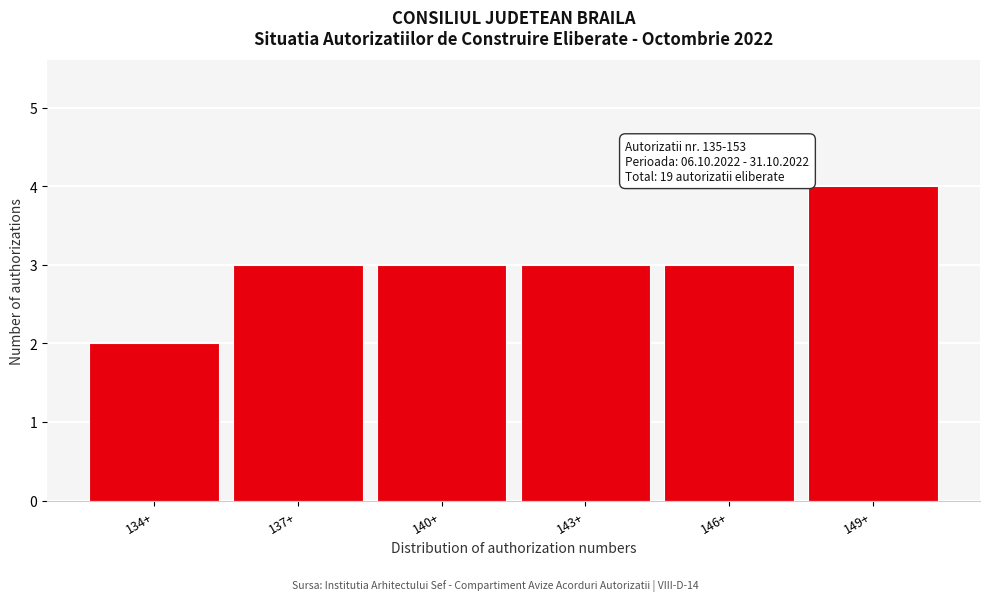

Reading right to left, transcribe all the data shown in this chart.

149+=4	146+=3	143+=3	140+=3	137+=3	134+=2